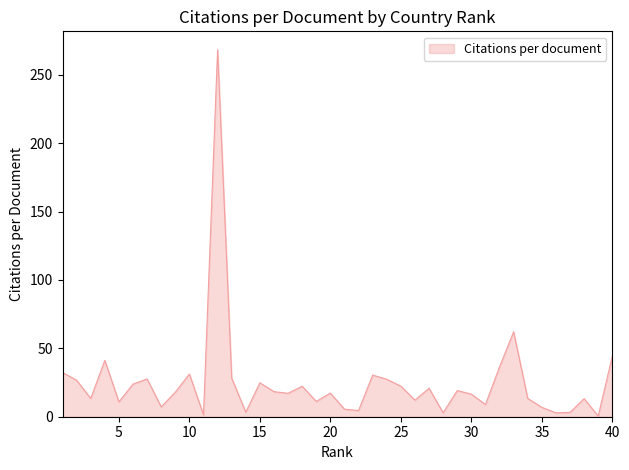

What is the difference between the maximum and minimum values?

267.9